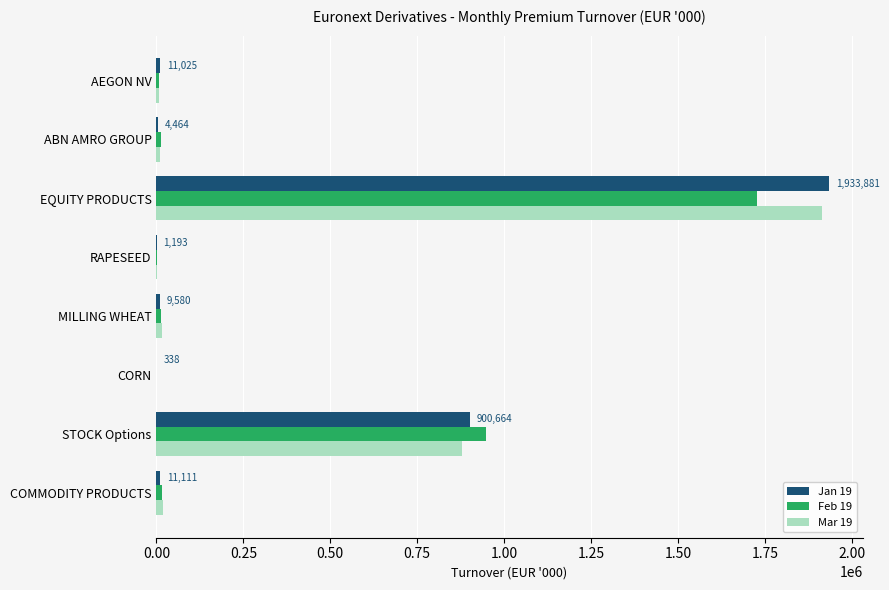

At which category is the sum across all series the highest?

EQUITY PRODUCTS